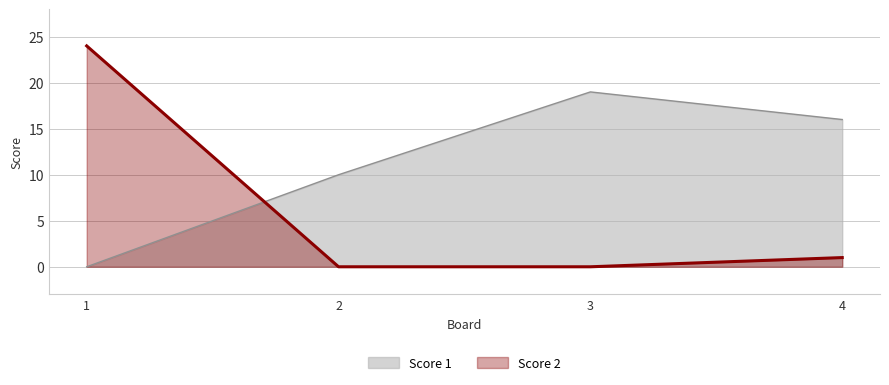

Reading right to left, extract all data points from this chart.

Score 1: 16	19	10	0
Score 2: 1	0	0	24